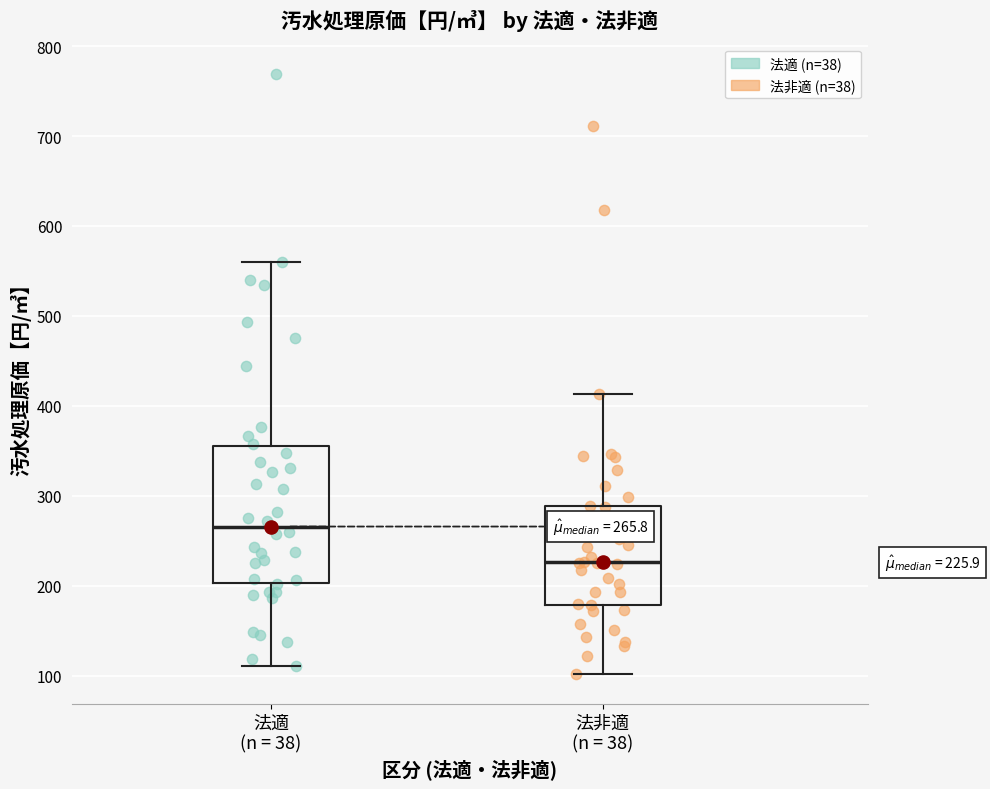

Which box's median line is the lowest?

法非適 (n = 38)